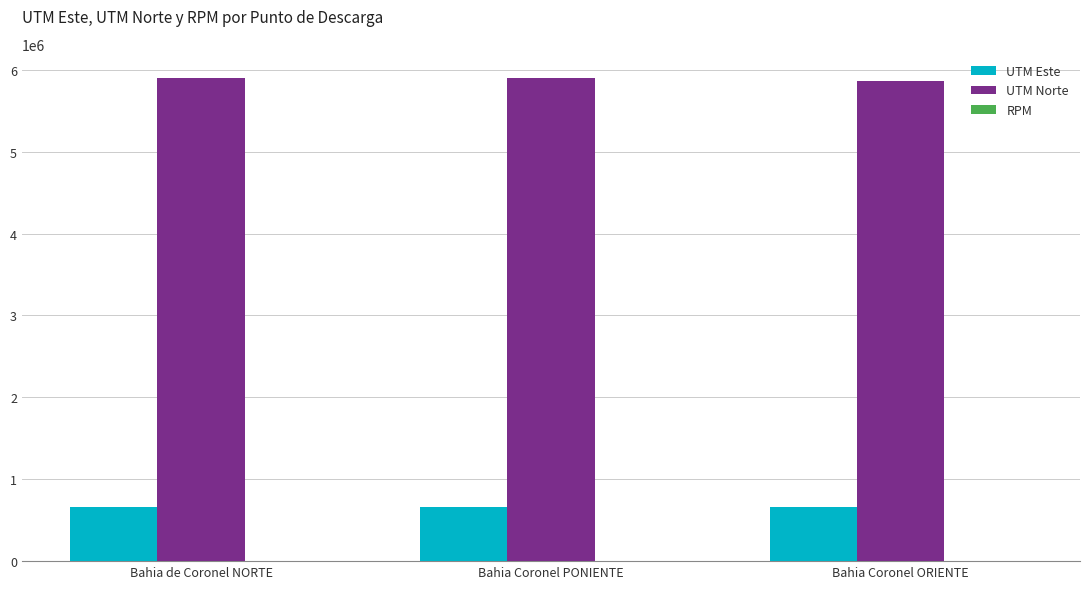

Which series has the largest total across all categories?

UTM Norte